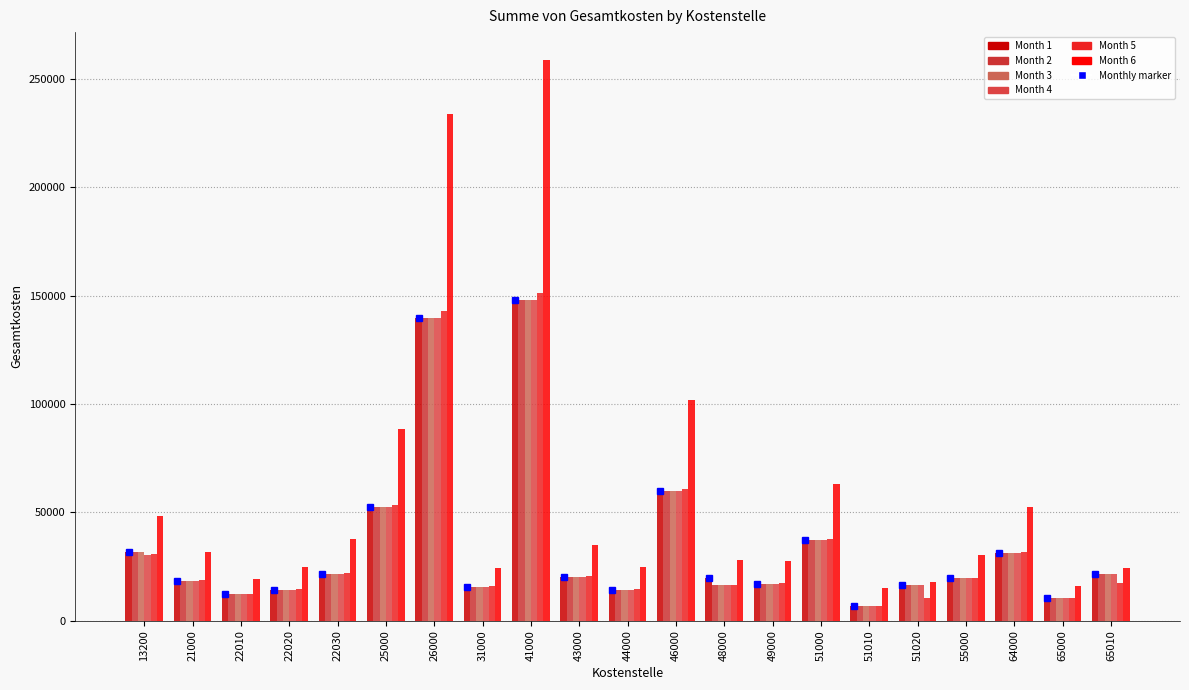

Reading right to left, list all the values displayed in this chart.

Month 1: 21609.9	10588.2	31042.0	19604.0	16322.6	6588.9	37376.7	17008.1	19599.9	59789.8	14196.5	20171.6	148103.1	15583.6	139650.1	52294.0	21664.3	14380.6	12234.5	18439.3	31592.1
Month 2: 21609.9	10588.2	31042.0	19604.0	16322.6	6588.9	37376.7	17008.1	16300.2	59789.8	14196.5	20171.6	148103.1	15583.6	139650.1	52294.0	21664.3	14380.6	12234.5	18439.3	31592.1
Month 3: 21609.9	10588.2	31042.0	19604.0	16322.6	6588.9	37376.7	17008.1	16300.2	59789.8	14196.5	20171.6	148103.1	15583.6	139650.1	52294.0	21664.3	14380.6	12234.5	18439.3	31592.1
Month 4: 21609.9	10588.2	31042.0	19604.0	16322.6	6588.9	37376.7	17008.1	16300.2	59789.8	14196.5	20171.6	148103.1	15583.6	139650.1	52294.0	21664.3	14380.6	12234.5	18439.3	30485.6
Month 5: 17622.1	10698.5	31555.7	19916.1	10639.1	6685.2	37896.4	17238.8	16543.6	60936.7	14511.6	20607.7	151194.0	15828.1	142840.8	53222.7	22211.4	14621.8	12317.3	18720.2	30895.2
Month 6: 24210.9	15922.7	52465.2	30130.5	18071.5	15067.4	63069.3	27528.9	28227.1	101693.0	24833.4	34989.5	258635.2	24372.3	233952.5	88322.3	37585.0	24921.6	19232.5	31742.9	48343.2